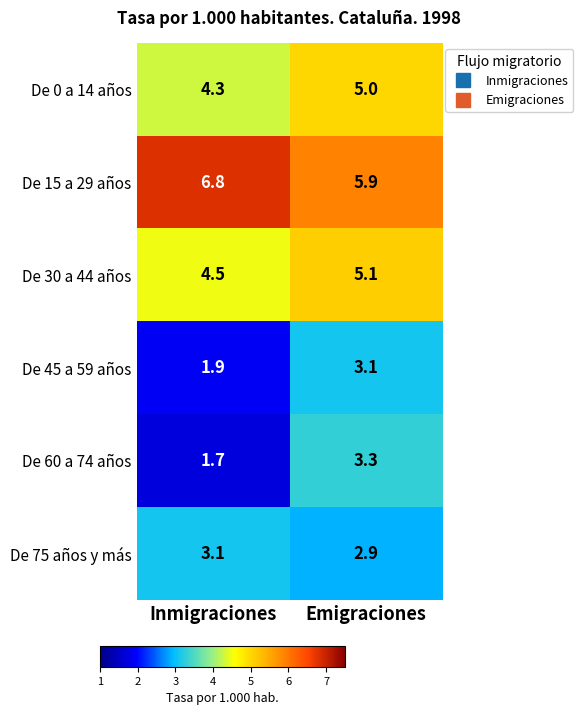

What is the smallest value displayed?

1.7